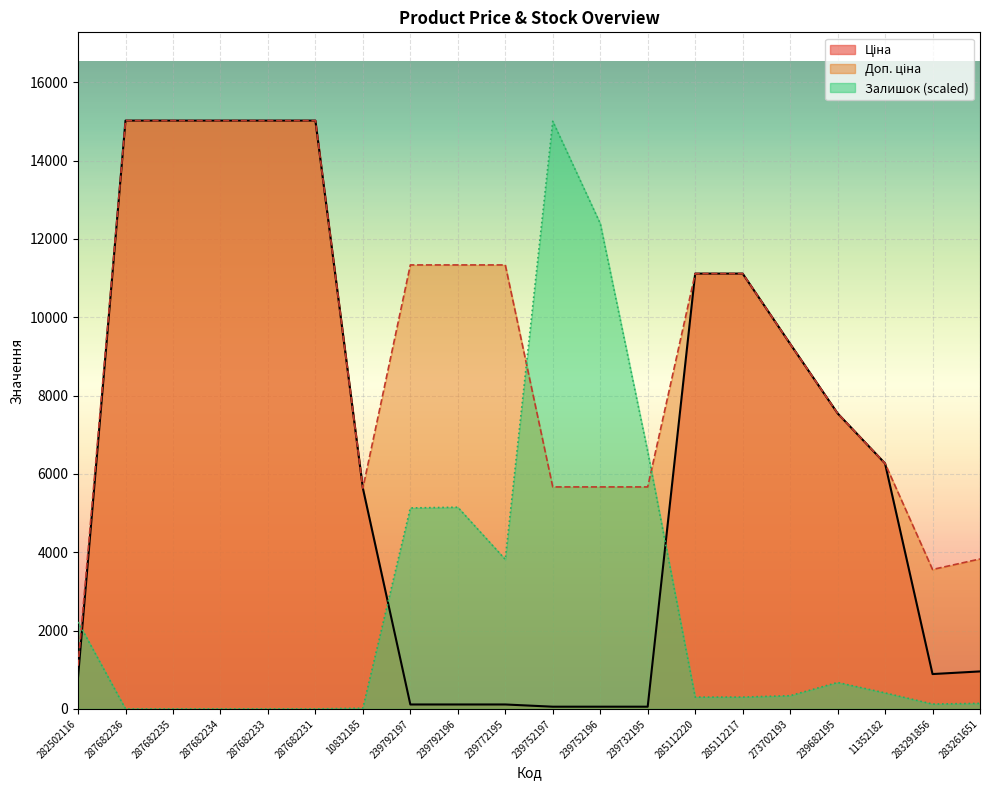

How many lines are shown in the chart?

3